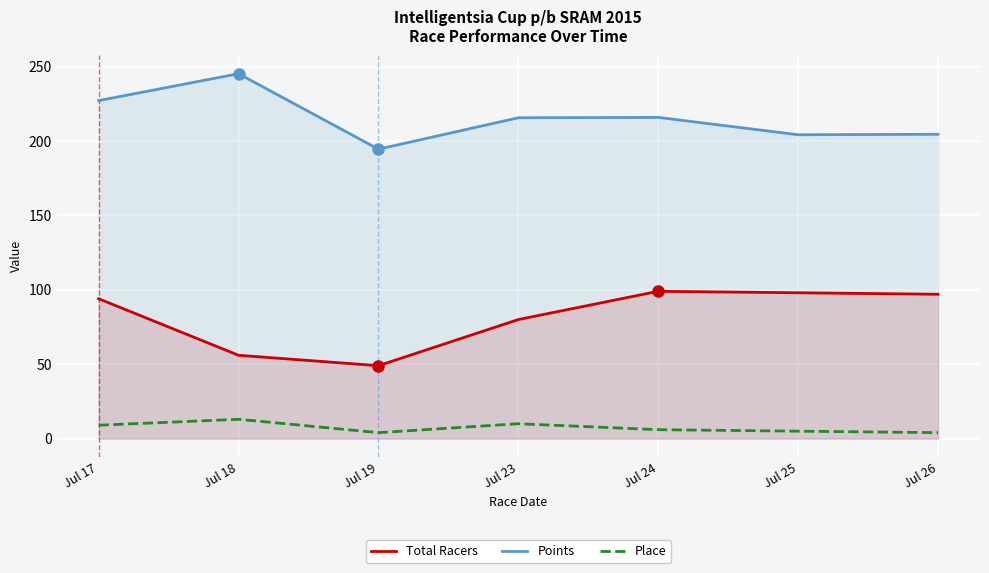

At which label does Place reach its peak?

Jul 18